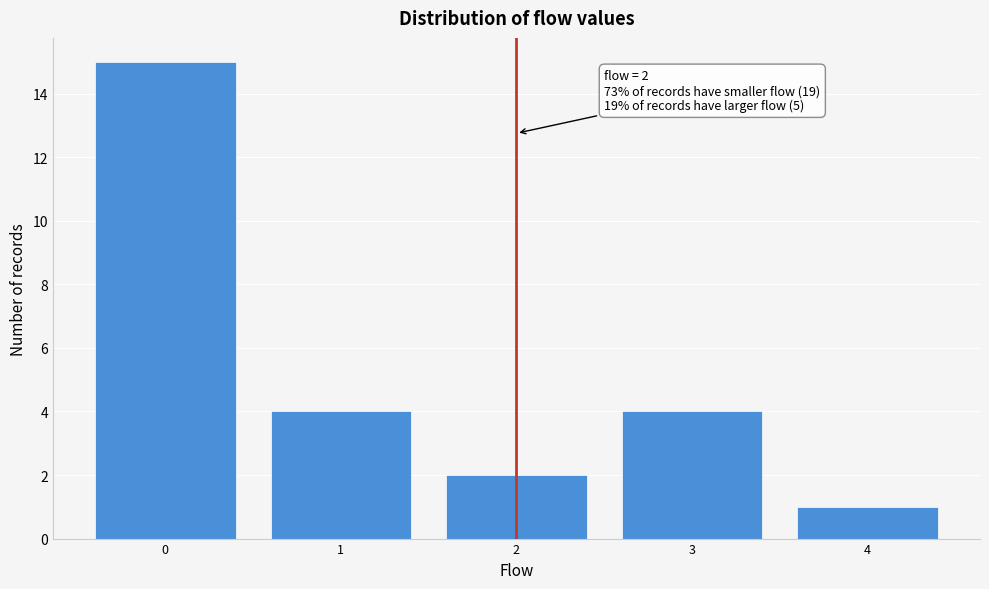

Which range on the x-axis has the tallest bar?

-0.5 to 0.5